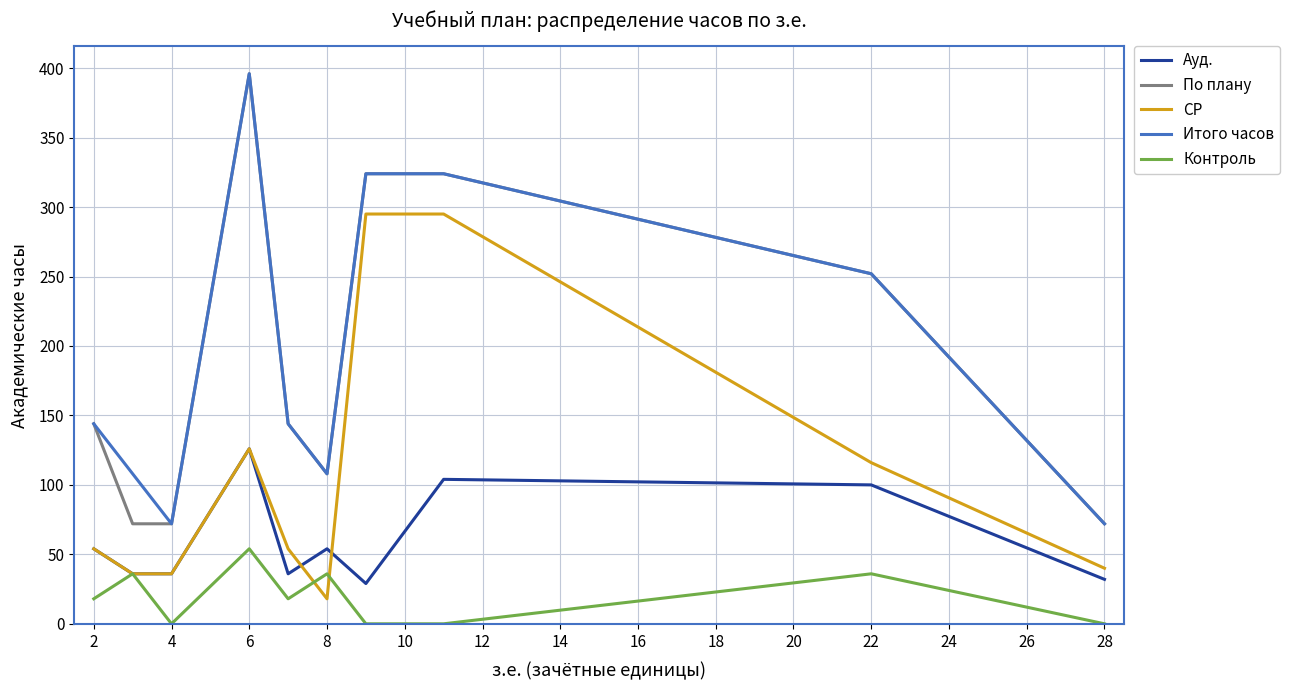

Does the chart have visible grid lines?

Yes